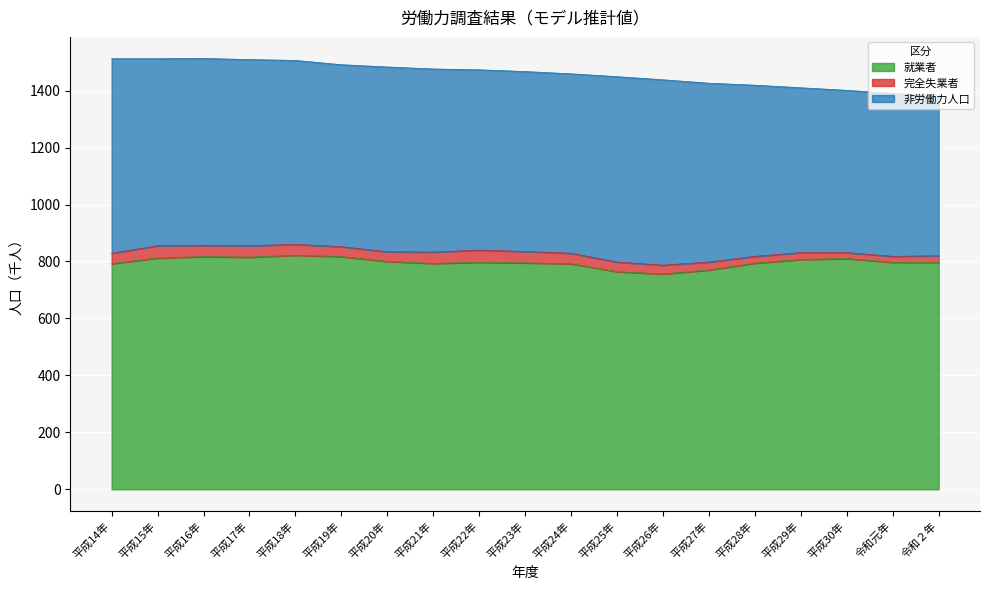

True or false: 非労働力人口 and 完全失業者 cross at least once.

False